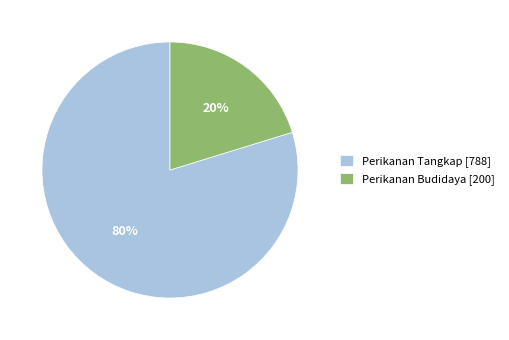

Which slice is the smallest?

Perikanan Budidaya